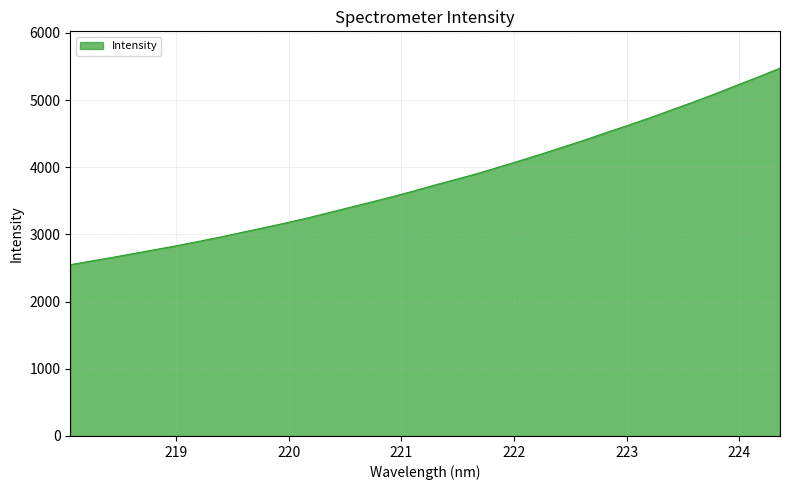

Reading left to right, list all the values displayed in this chart.

2549.8	2605.7	2660.5	2719.2	2777.0	2836.5	2898.9	2962.8	3032.5	3100.3	3170.7	3243.4	3323.0	3403.6	3483.0	3564.4	3650.8	3740.8	3826.7	3913.9	4010.3	4108.6	4207.9	4311.1	4415.5	4526.1	4632.4	4743.4	4859.1	4974.9	5095.3	5222.5	5345.4	5475.5